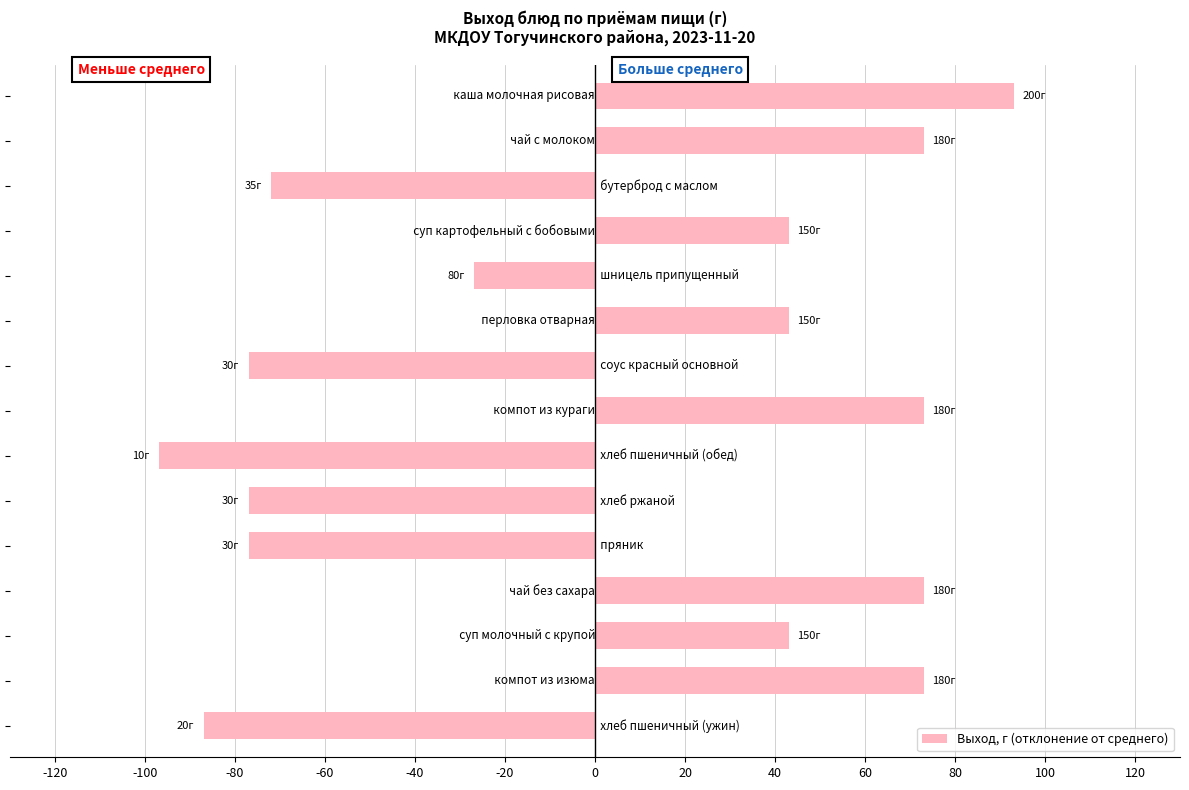

What is the minimum value shown in the chart?

-97